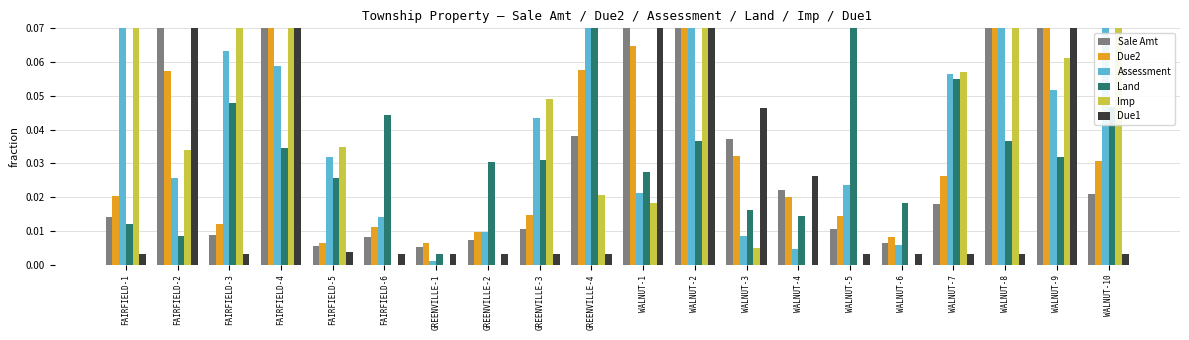

At which category does the chart reach its peak across all series?

GREENVILLE-4